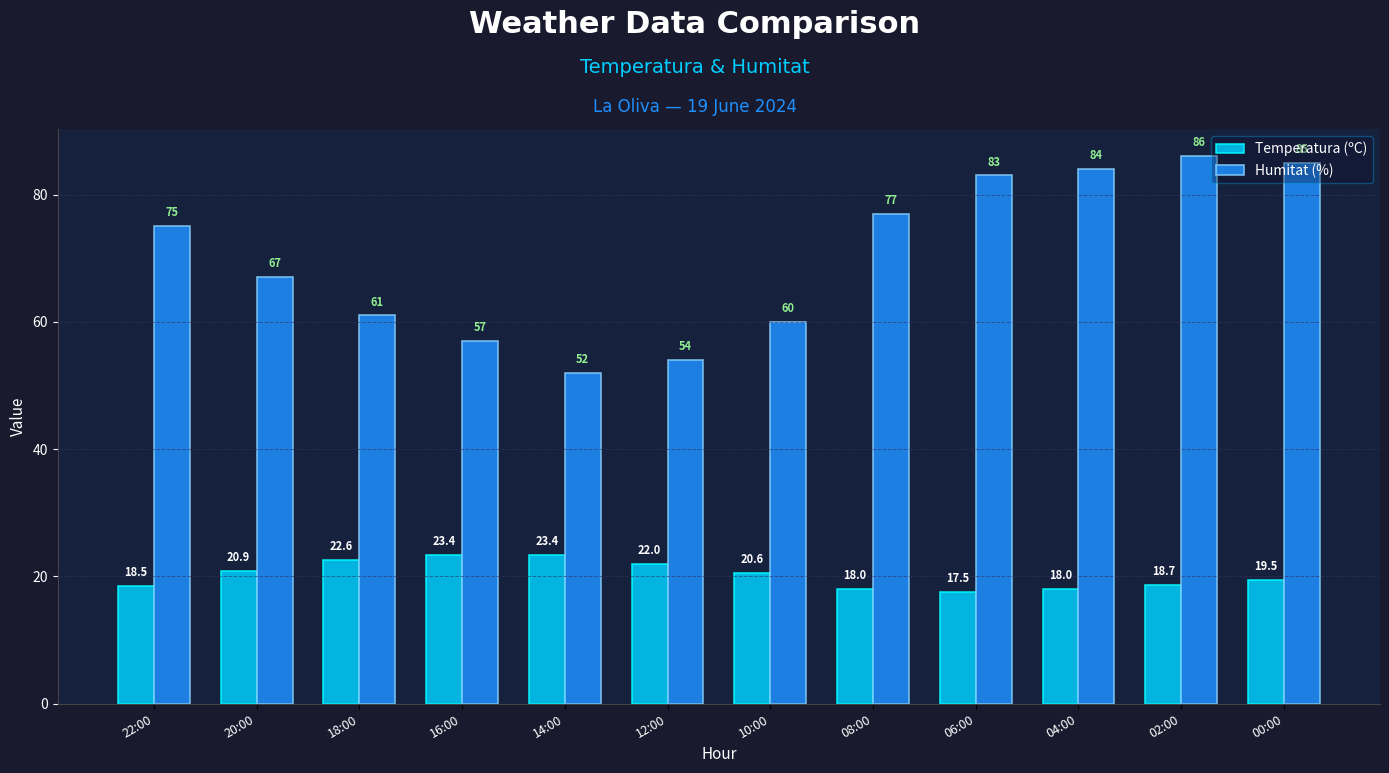

How many data points in Temperatura (ºC) are above 20?

6